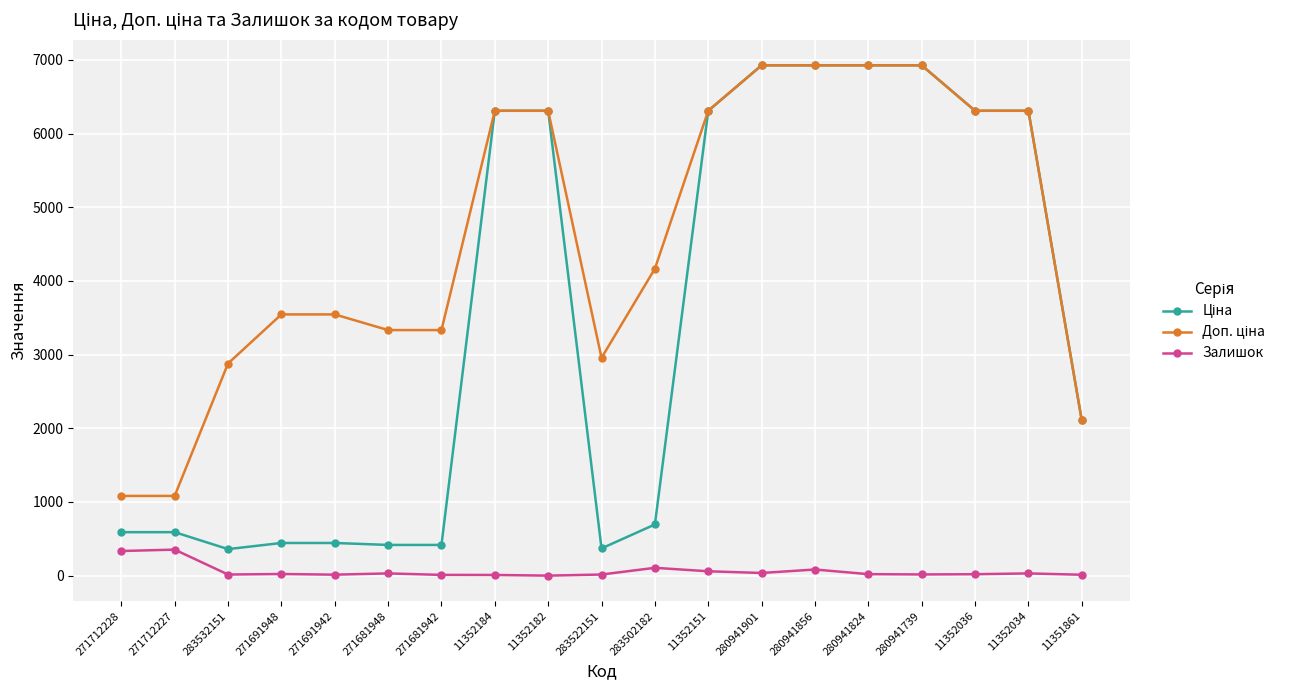

What is the difference between the highest and lowest values at 271712227?

728.7